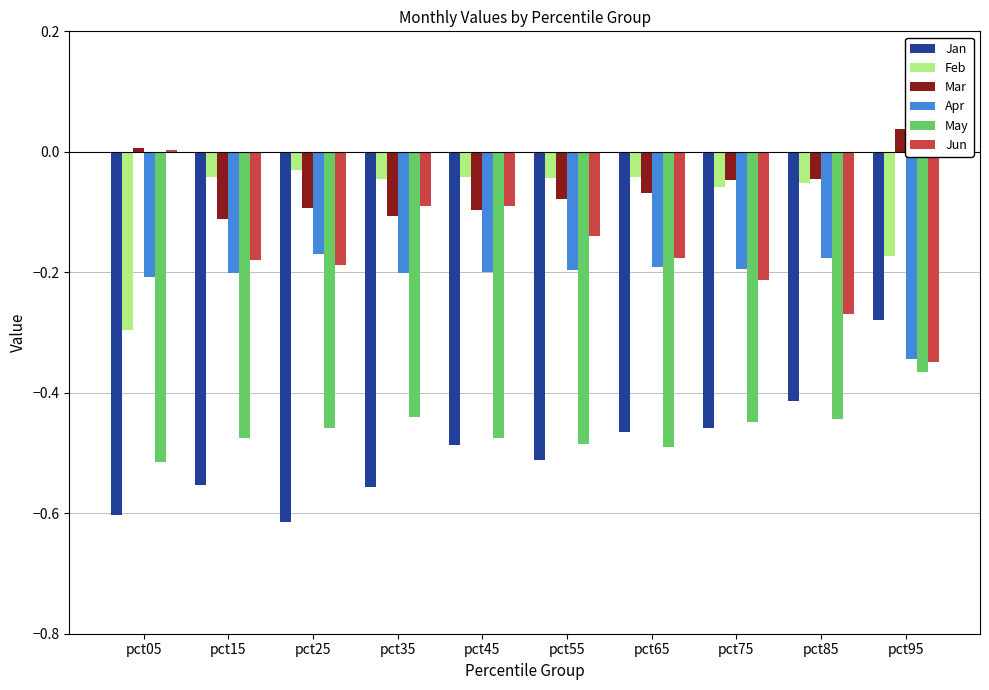

What is the total value across all series at pct65?

-1.4